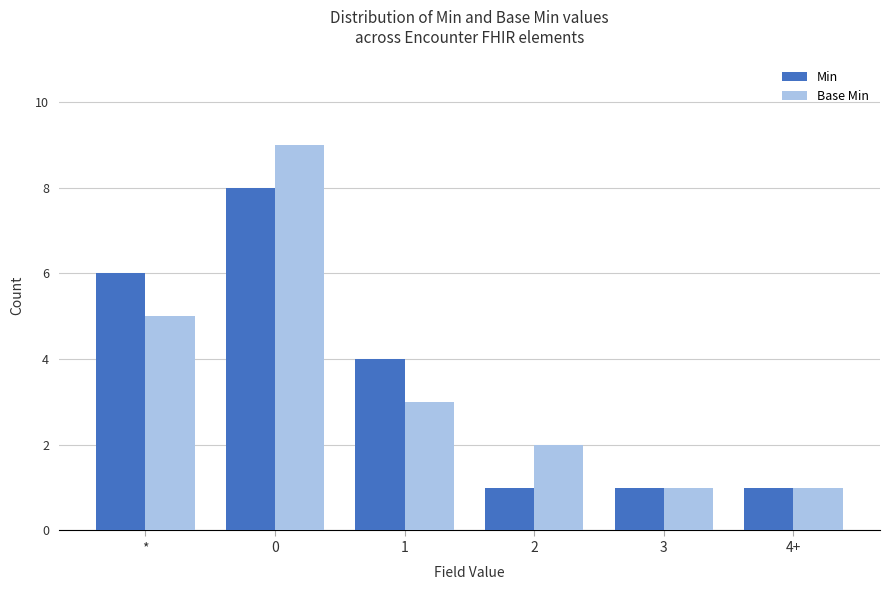

Reading left to right, list all the values displayed in this chart.

Min: *=6	0=8	1=4	2=1	3=1	4+=1
Base Min: *=5	0=9	1=3	2=2	3=1	4+=1